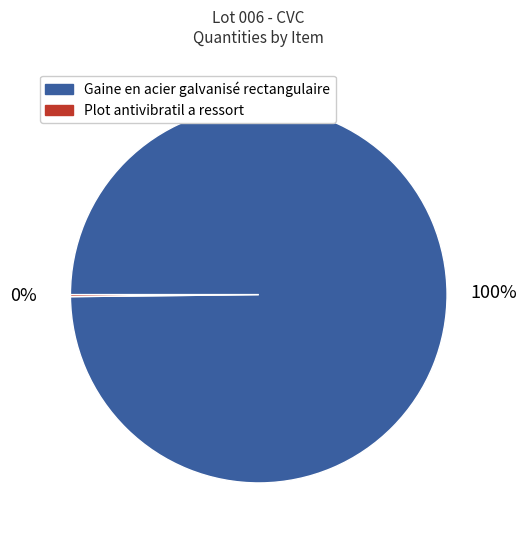

Which slice represents more than half of the pie?

Gaine en acier galvanisé rectangulaire